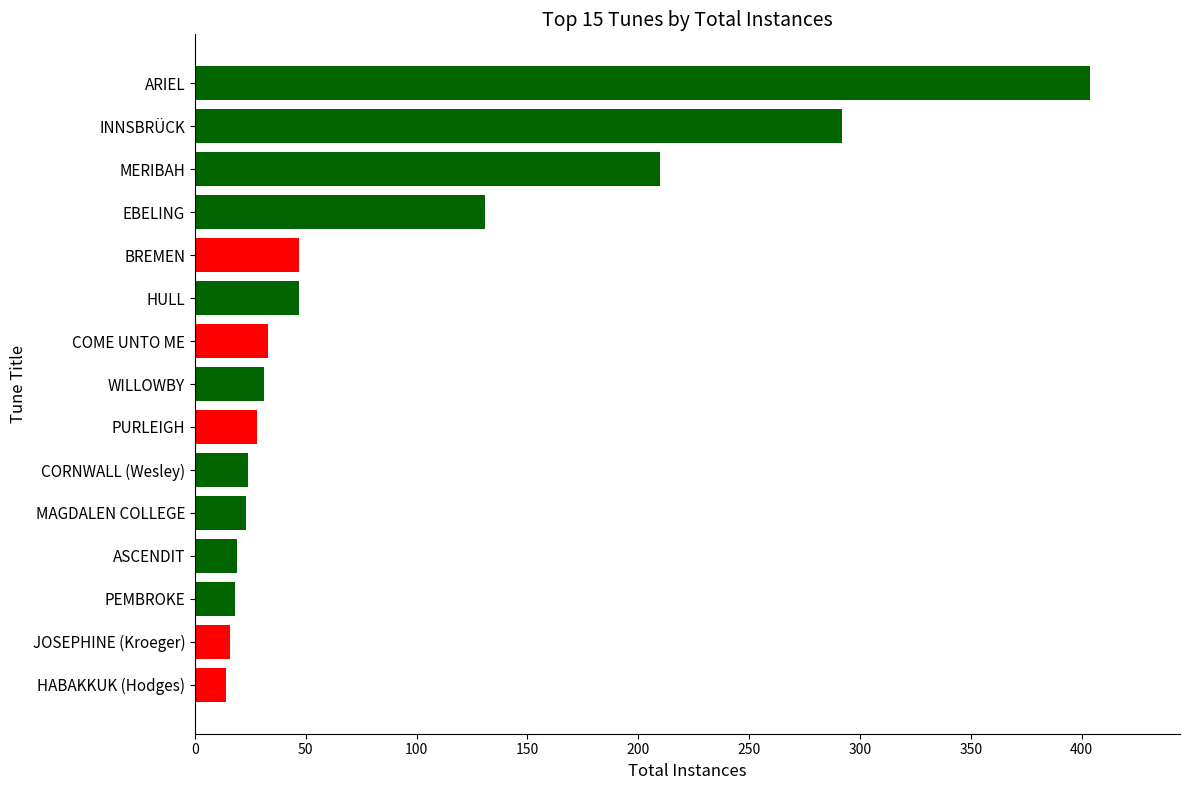

What value does the data have at EBELING?

131